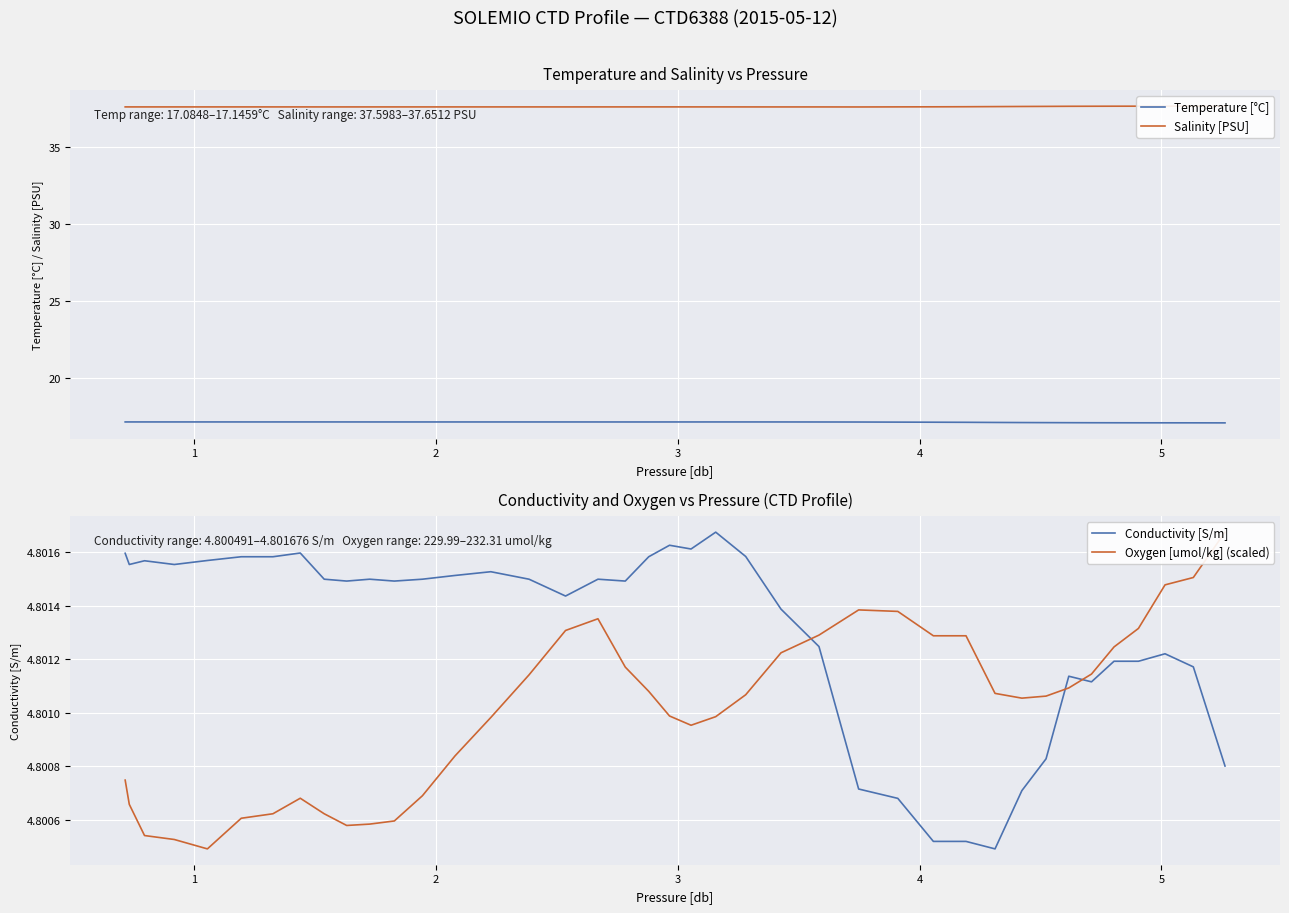

What is the minimum value for Temperature [°C]?

17.1